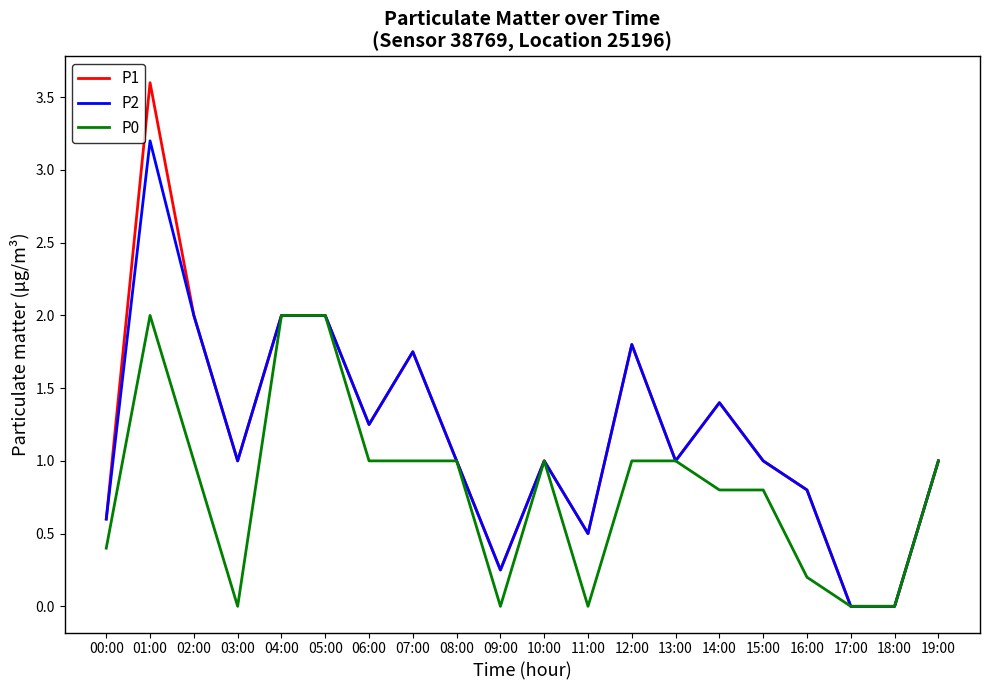

Is the value of P2 at 15:00 greater than the value of P1 at 11:00?

Yes